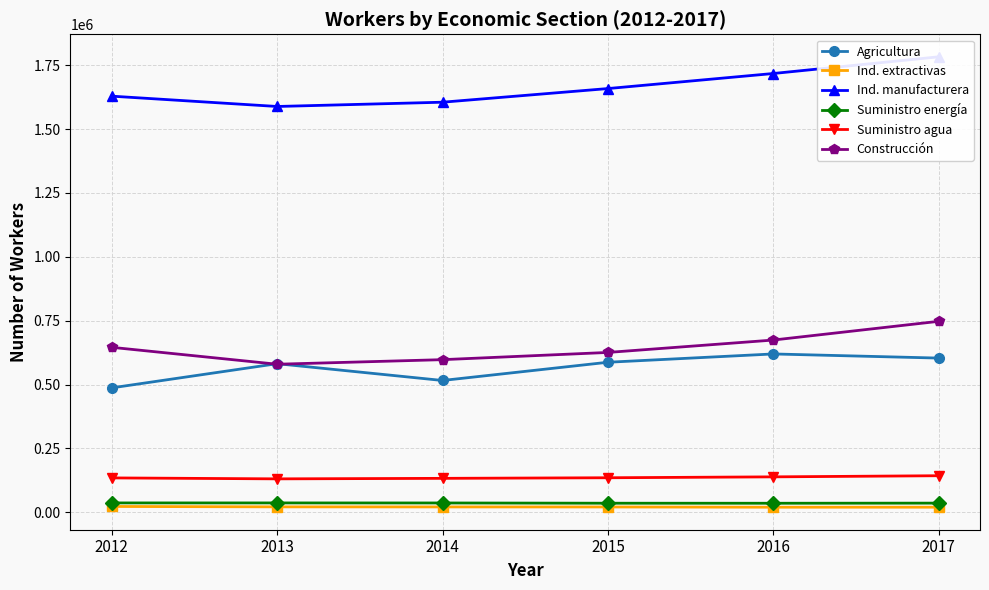

What is the value of the Suministro agua point at the 5th from the left?

138558